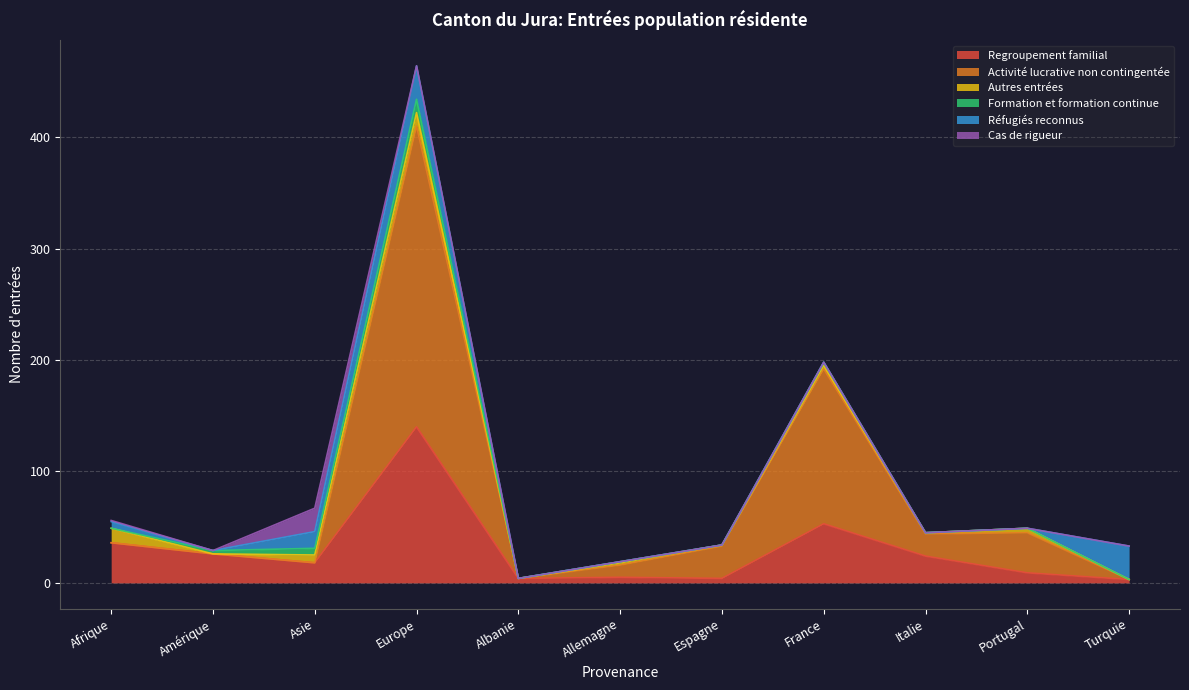

Is the value of Autres entrées at Turquie greater than the value of Regroupement familial at Albanie?

No